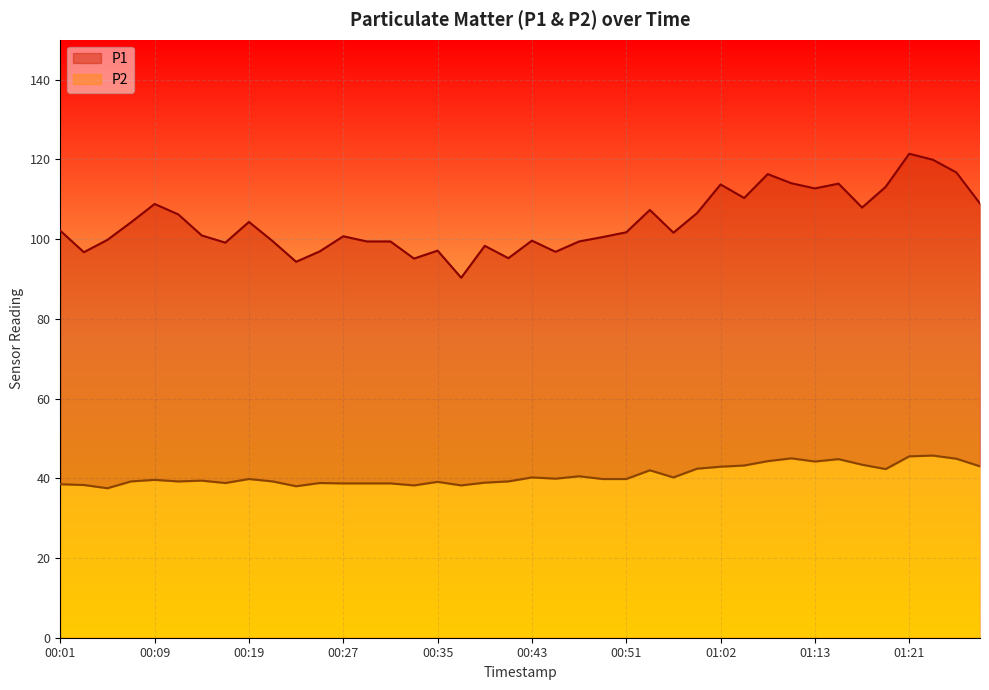

Which label corresponds to the largest value in the chart?

01:21